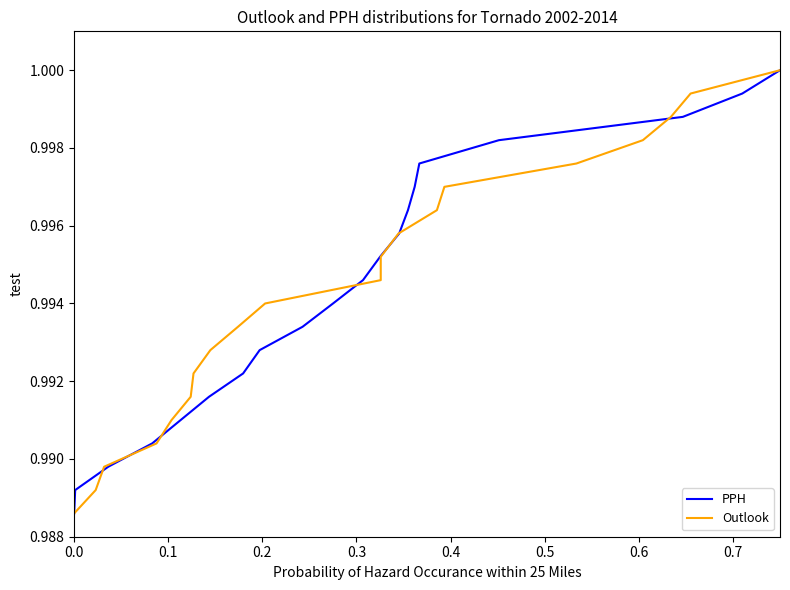

Rank the series at 0.3 from highest to lowest value.

PPH, Outlook